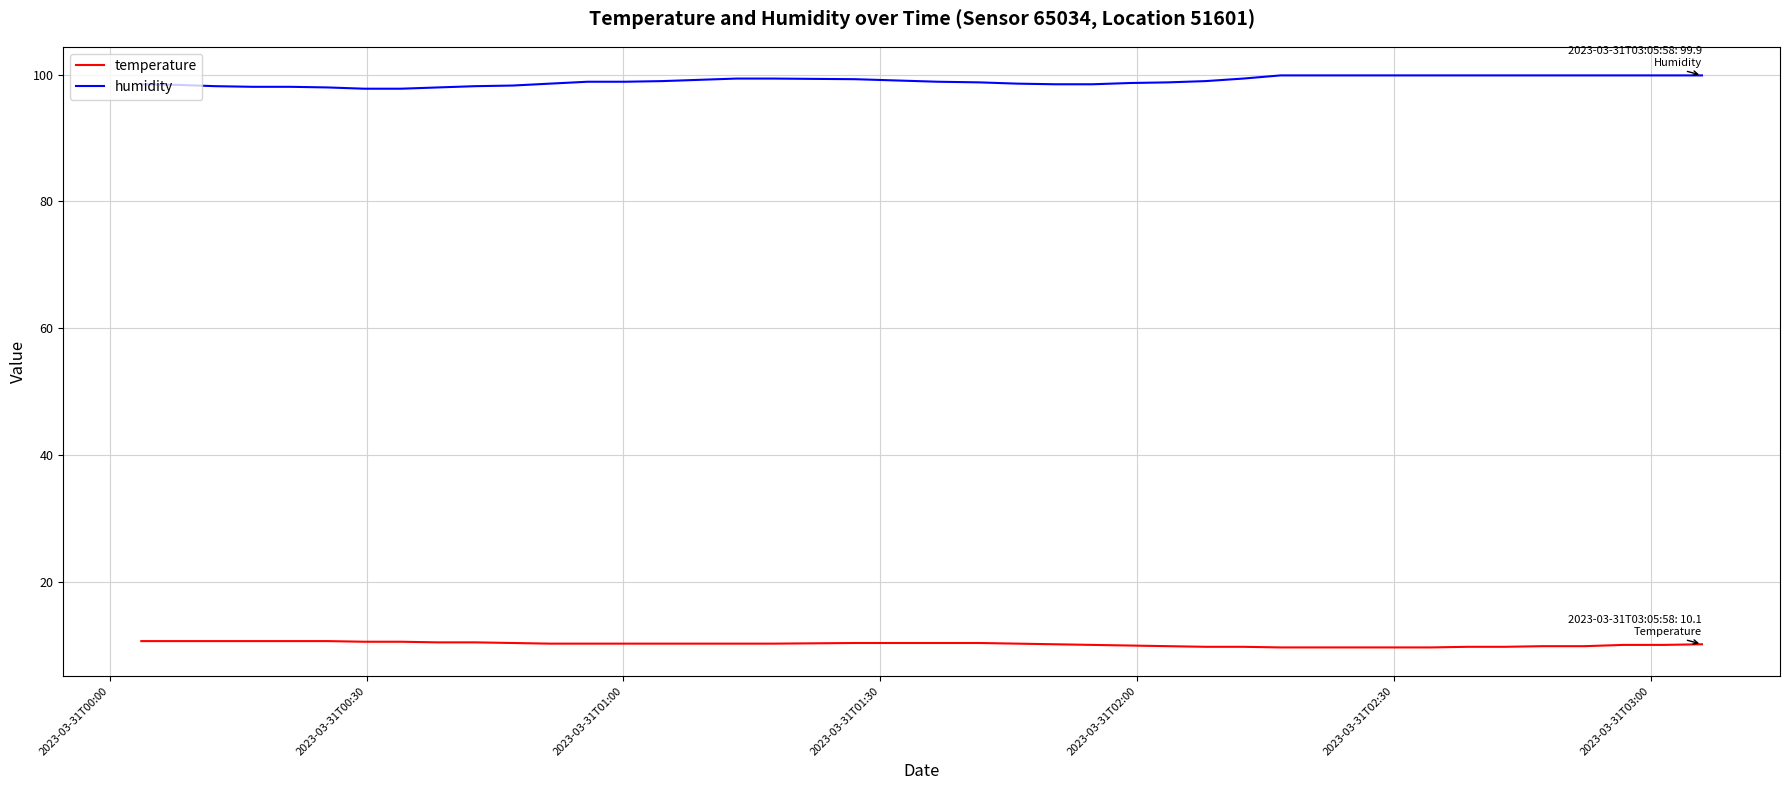

True or false: temperature and humidity cross at least once.

False